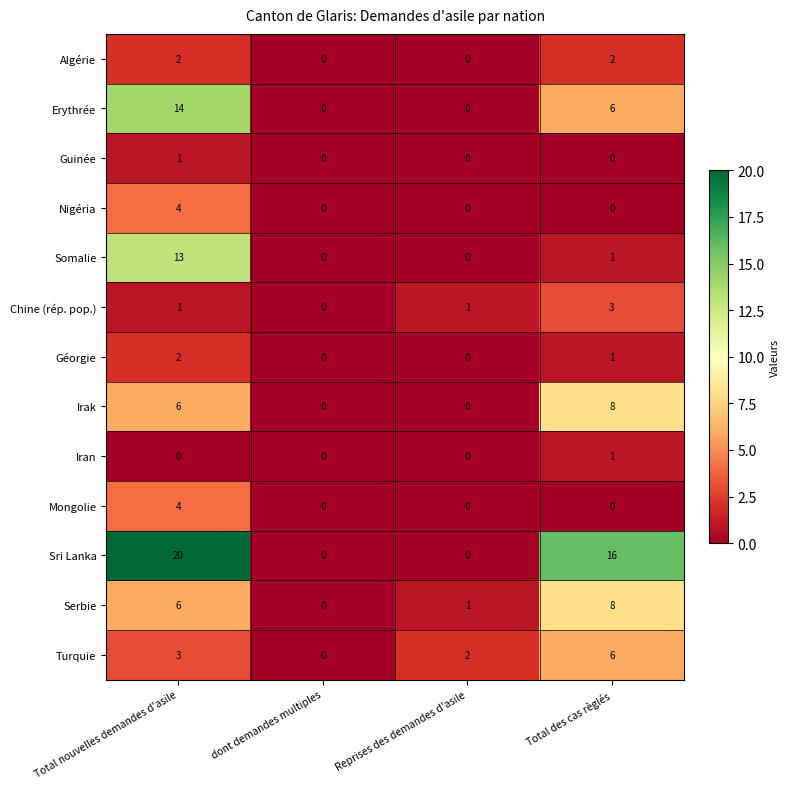

True or false: Irak has a value of 0 at dont demandes multiples.

True